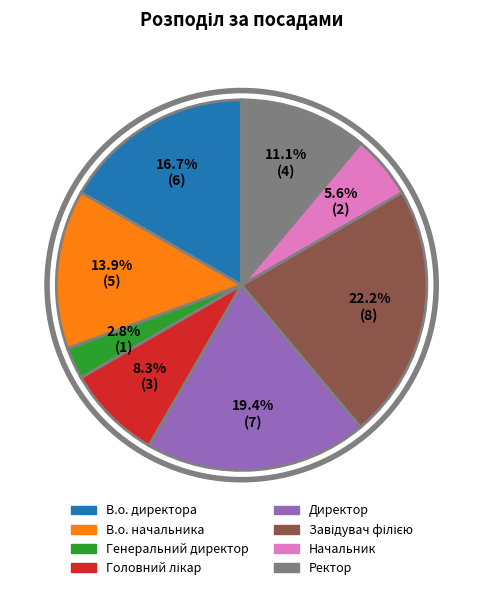

Approximately how many times larger is the value at В.о. начальника compared to Начальник?

2.5